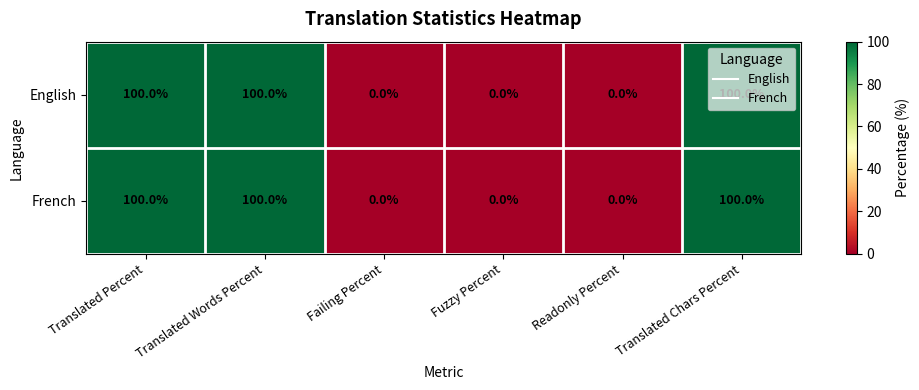

At how many categories does at least one series exceed 53?

3